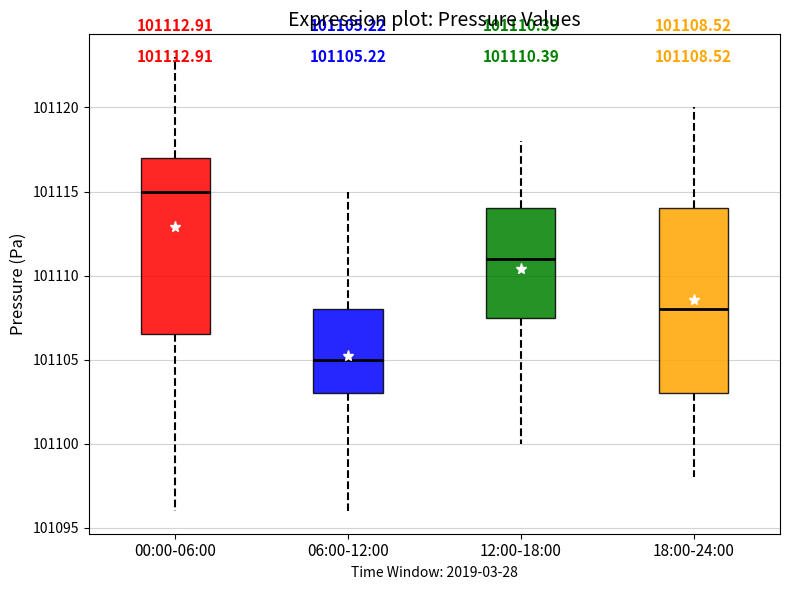

Comparing the boxes themselves (not the whiskers), which one is the tallest?

18:00-24:00